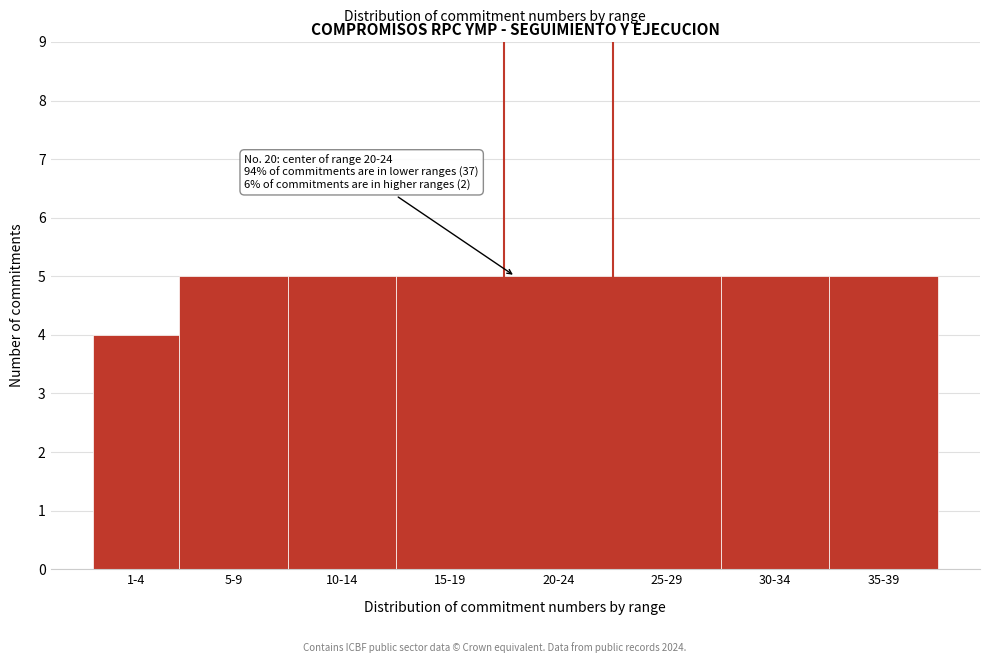

Reading left to right, what are all the values shown in this chart?

1-4=4	5-9=5	10-14=5	15-19=5	20-24=5	25-29=5	30-34=5	35-39=5